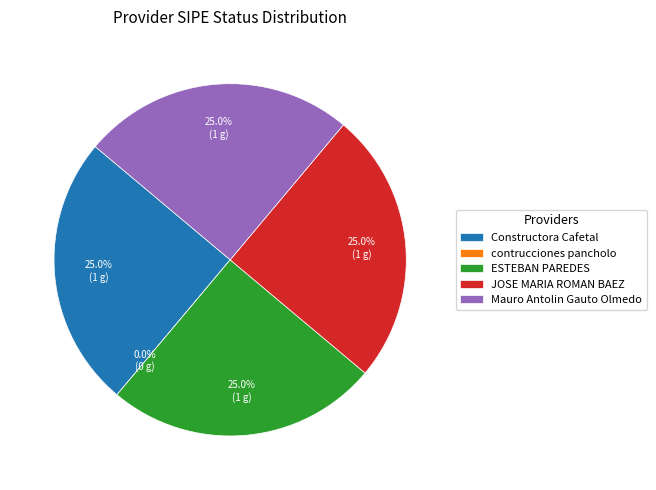

Is there a majority slice in this chart?

No